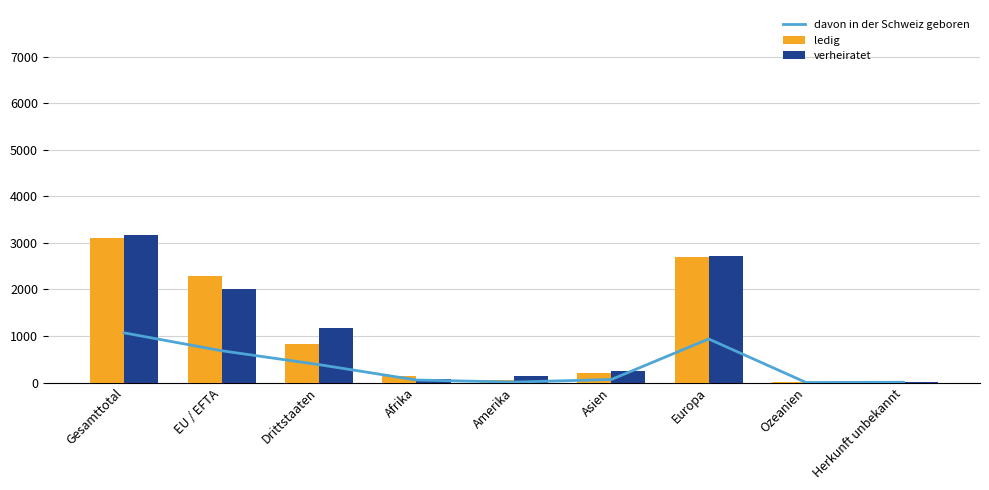

At which label does ledig reach its peak?

Gesamttotal